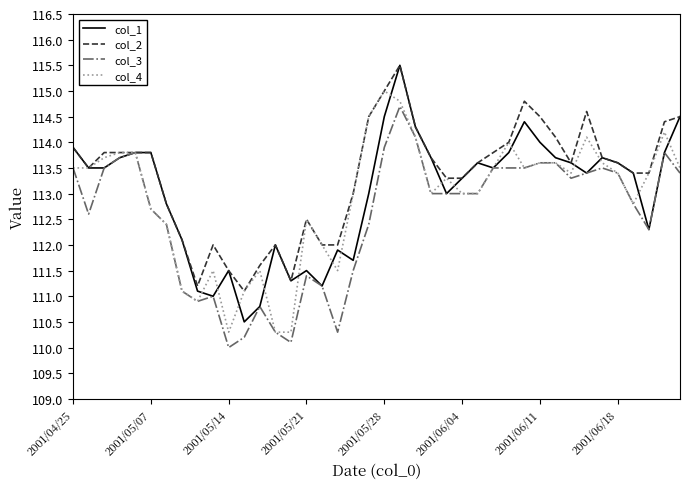

What is the lowest value of the col_3 series?

110.0